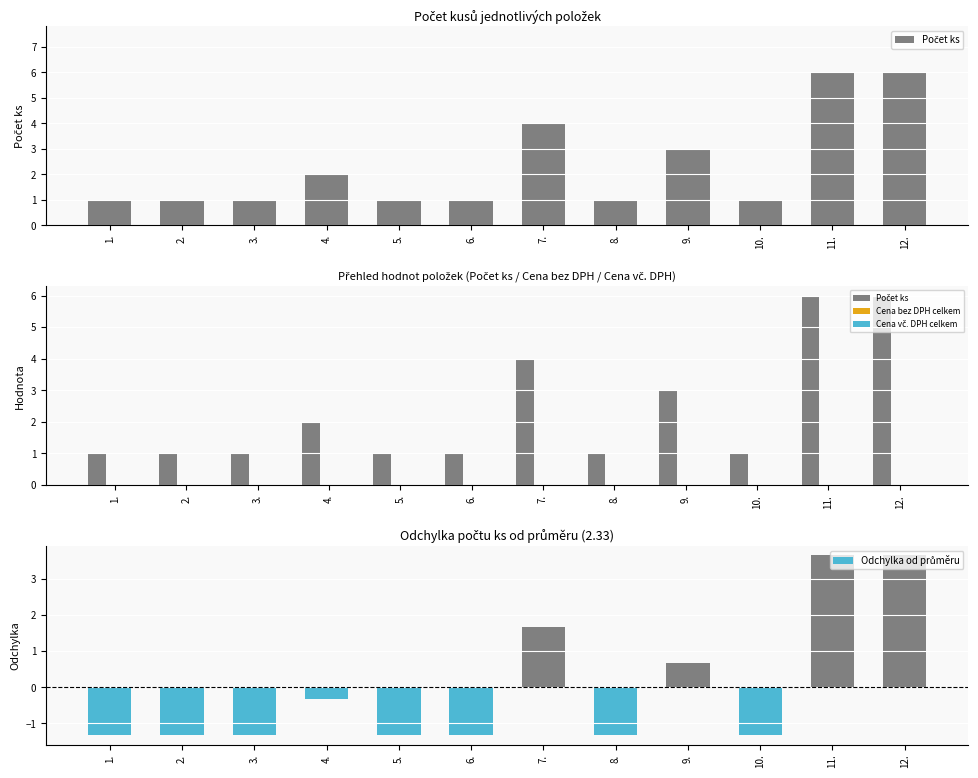

How many data points does each series have?

12